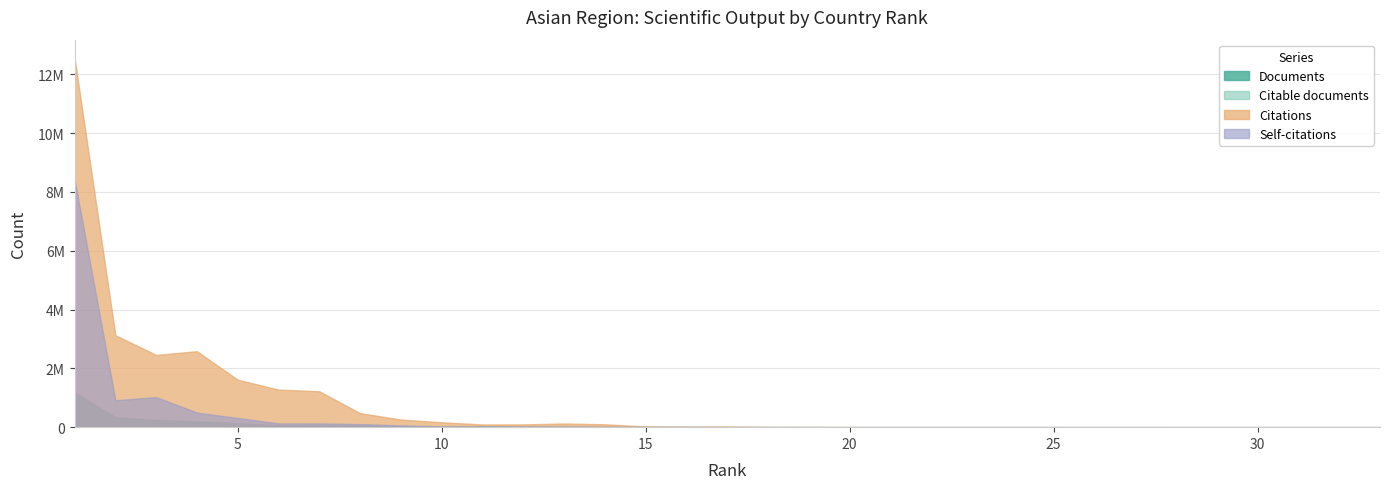

At which category is the sum across all series the highest?

1